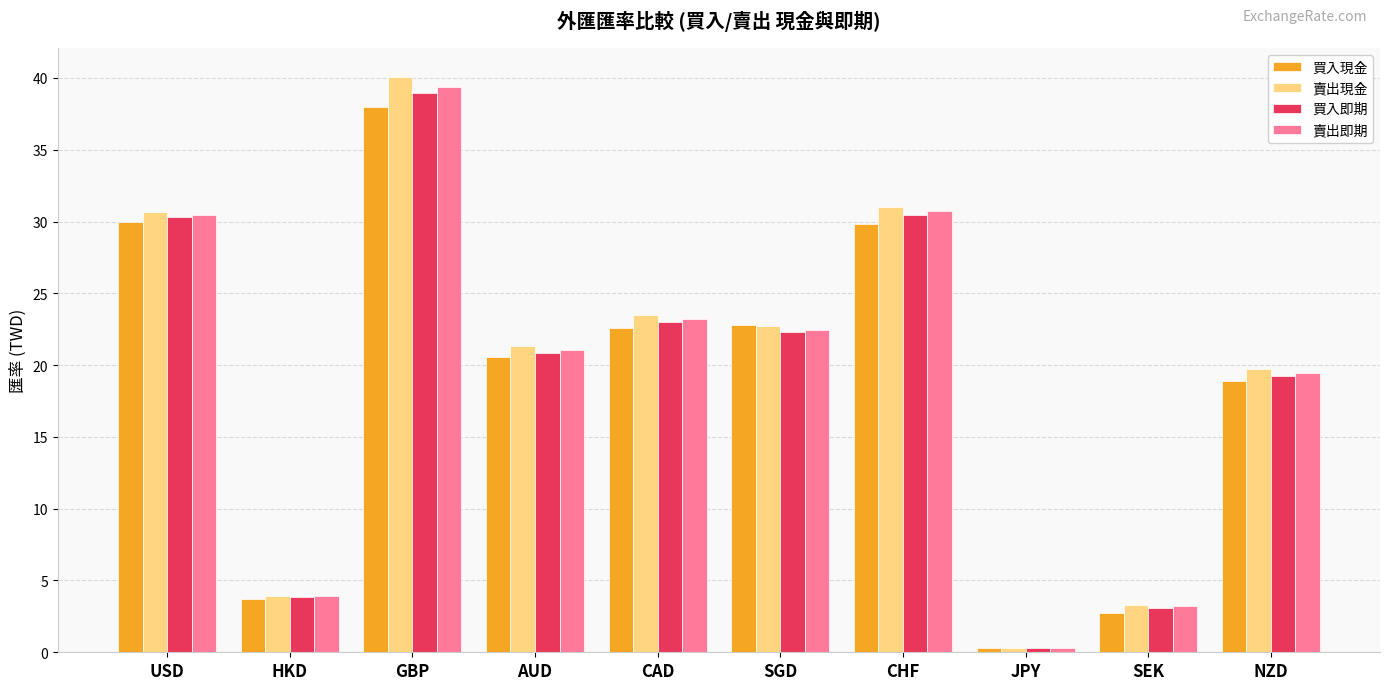

At which category is the sum across all series the highest?

GBP